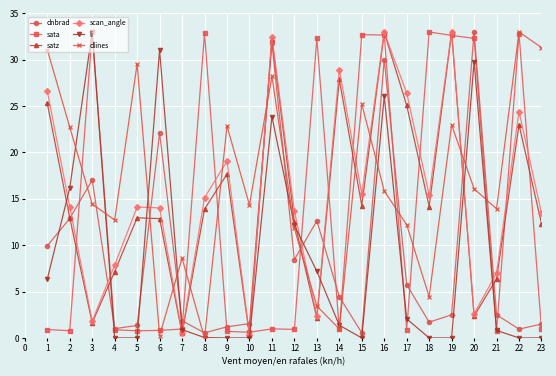

True or false: li has more than 1 interior local peaks.

True